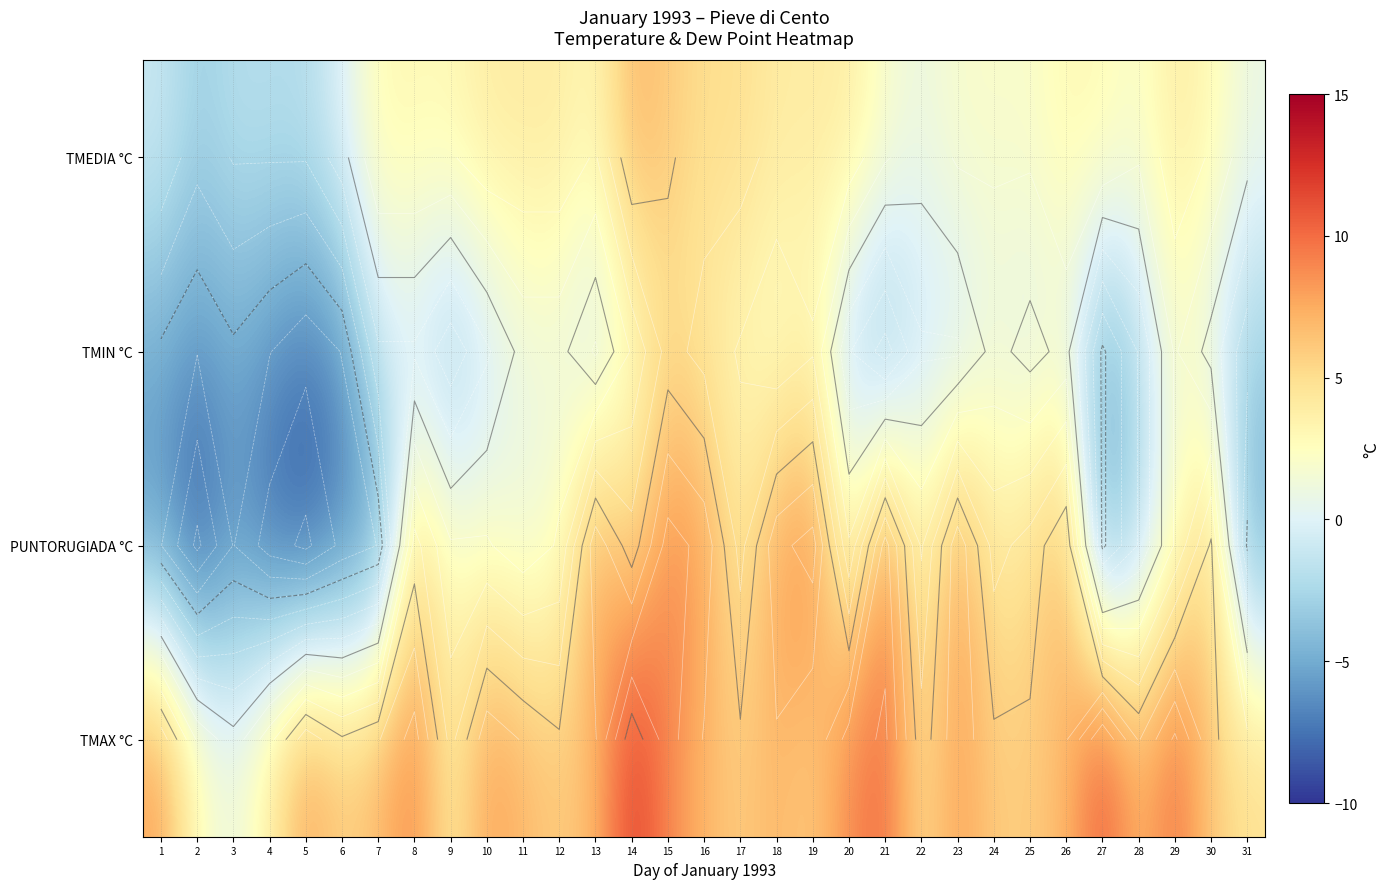

How many data points in TMEDIA °C are above 3?

11